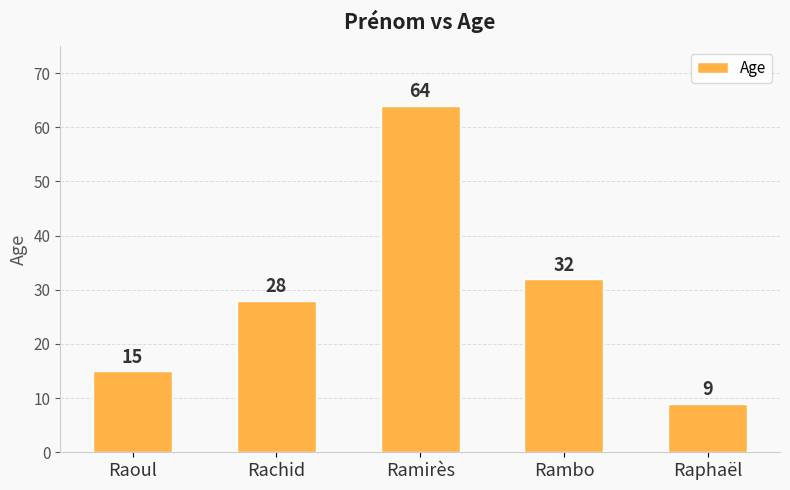

Read the value at Raphaël, to the nearest 5.

10